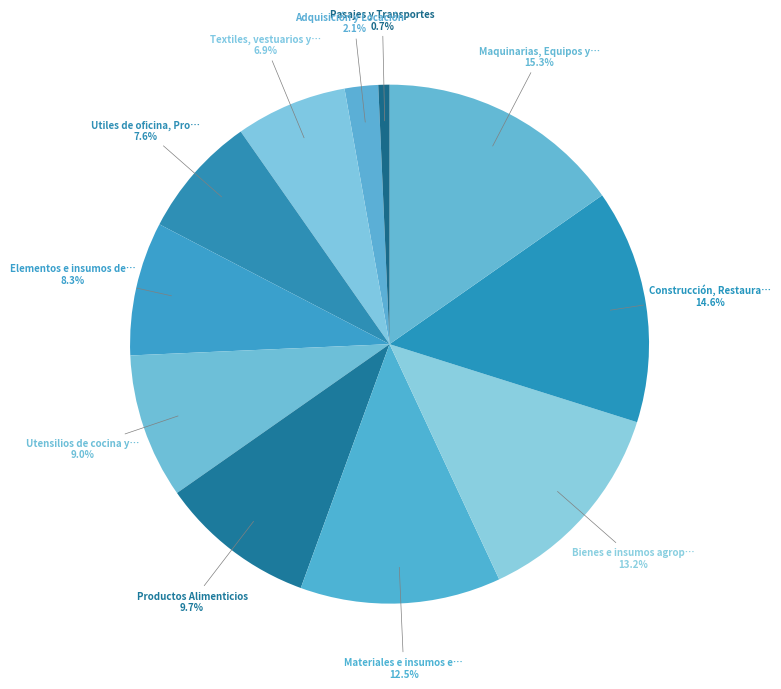

Which category has the biggest portion of the pie?

Maquinarias, Equipos y herramientas